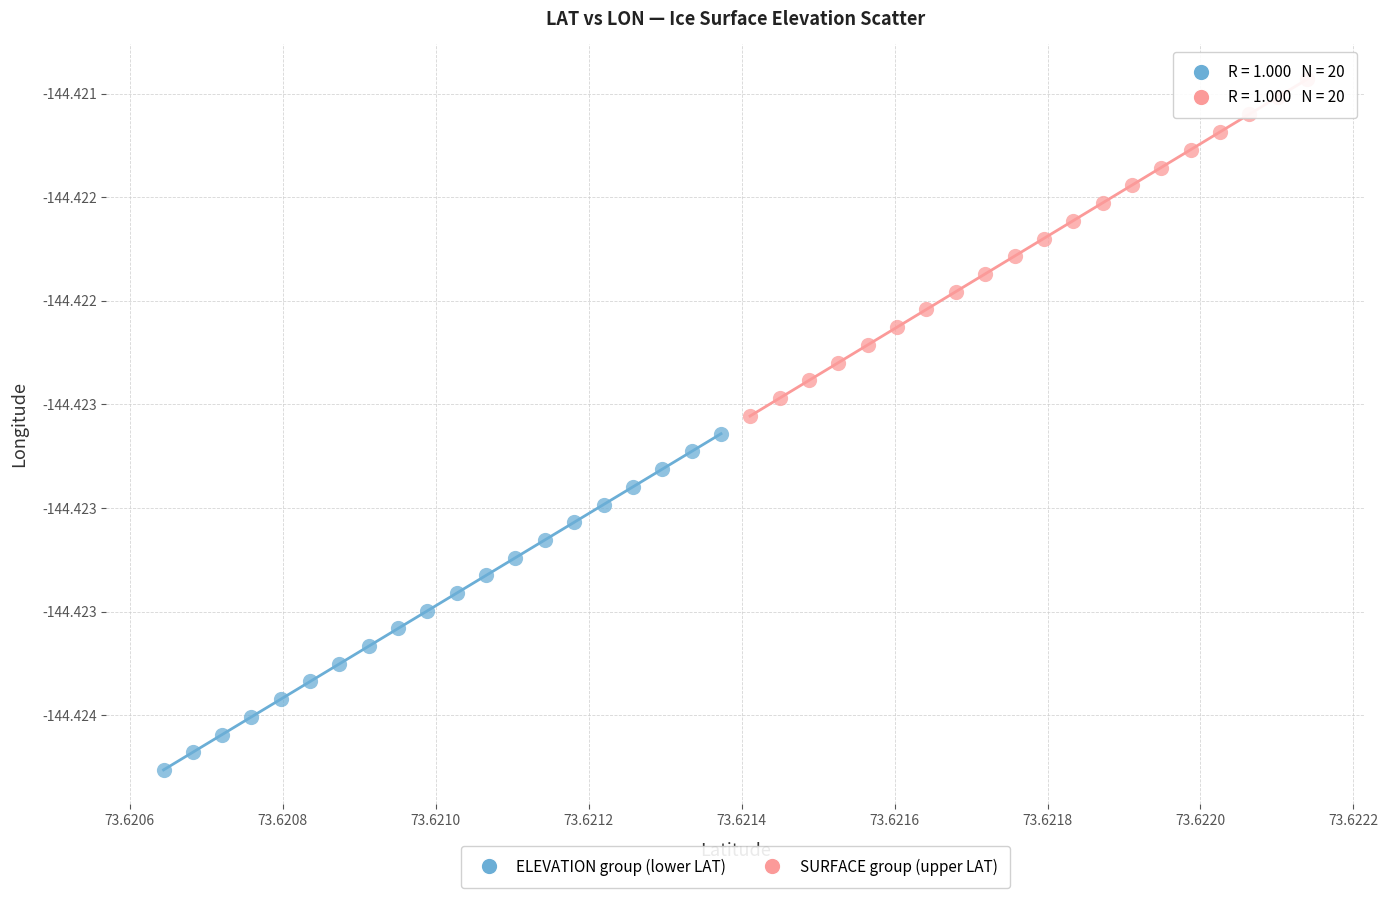

What are all the series names shown in the legend?

ELEVATION group (lower LAT), SURFACE group (upper LAT)